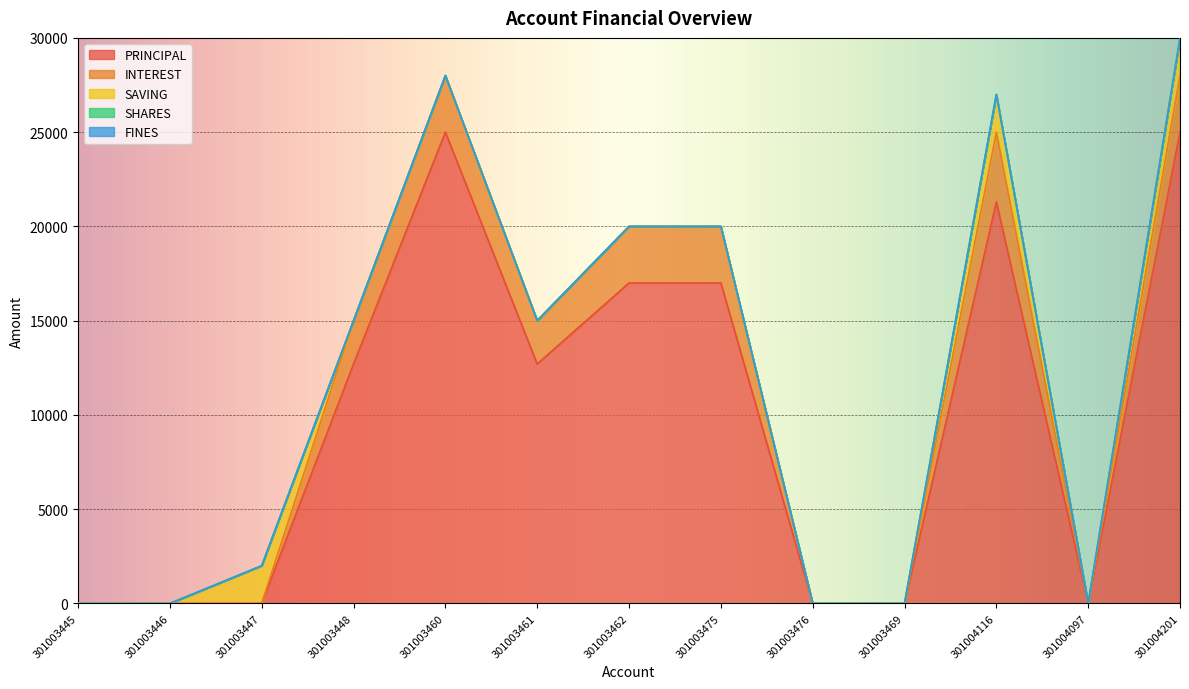

Between 301003447 and 301003462, which series saw the biggest shift?

PRINCIPAL